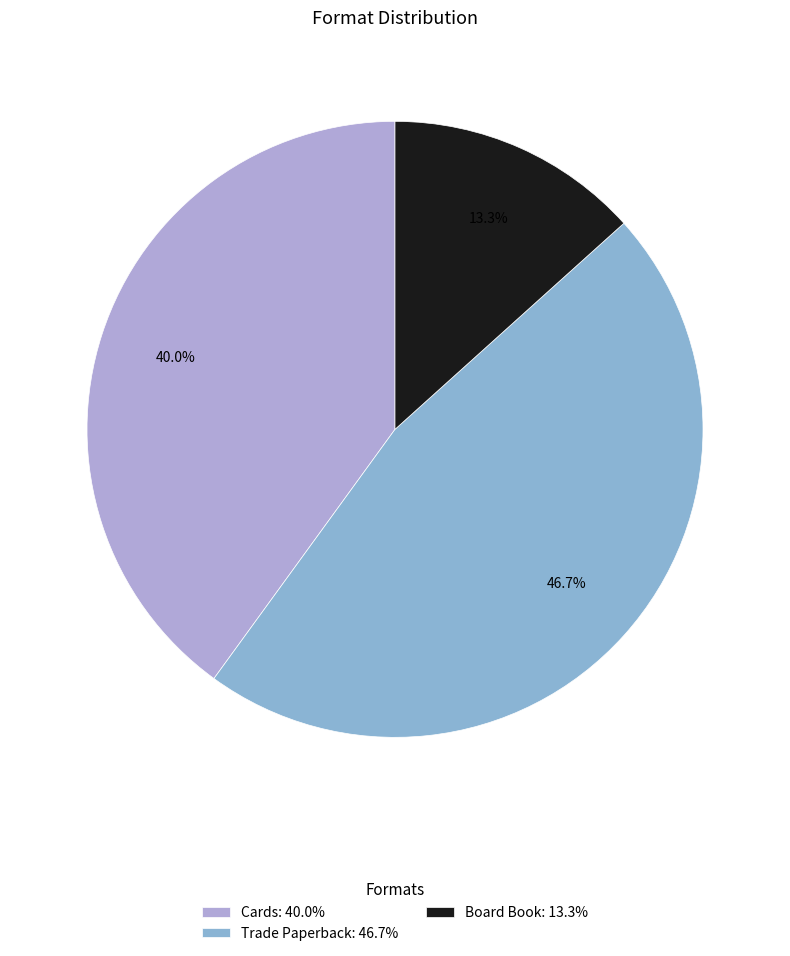

Which slice is the largest?

Trade Paperback